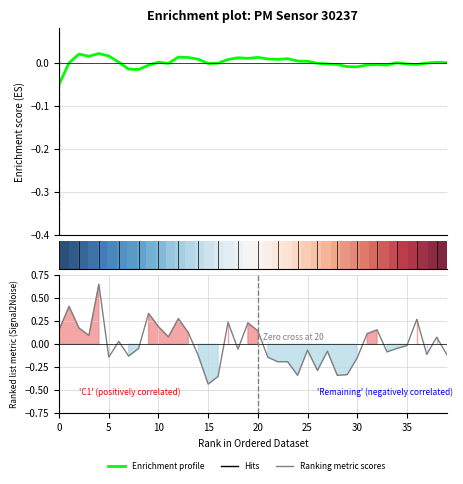

The value of Enrichment profile at 10 is 0.0. True or false?

False